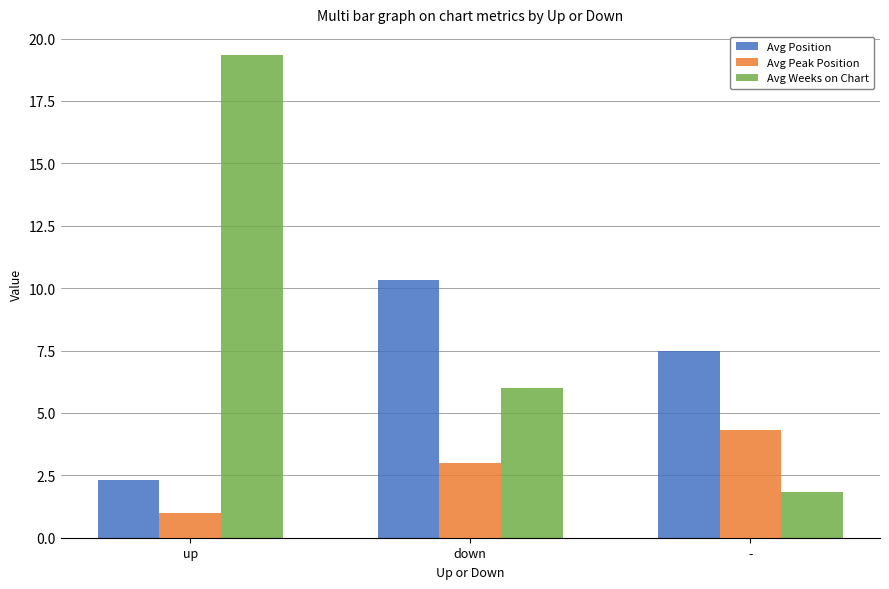

What position from the right is -?

1